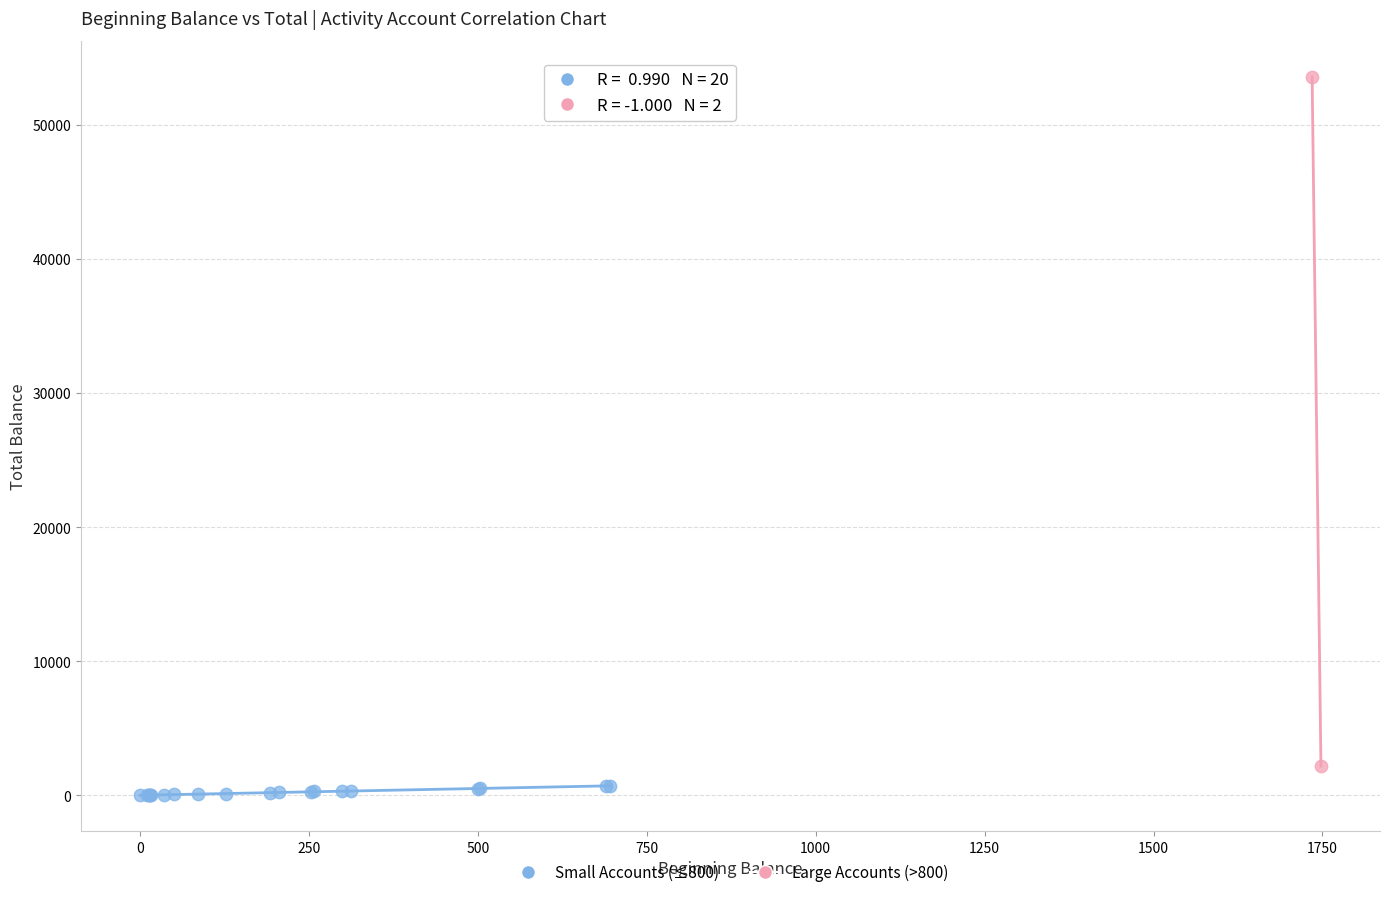

Which series reaches the minimum Y coordinate?

Small Accounts (≤800)